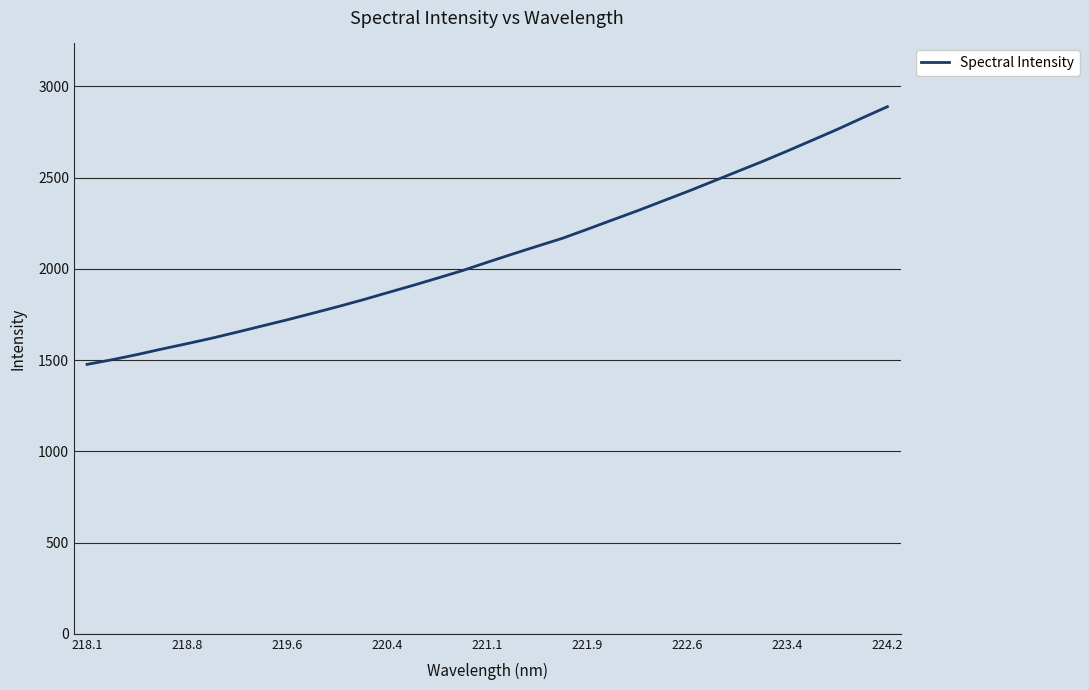

What is the difference between the maximum and minimum values?

1411.9